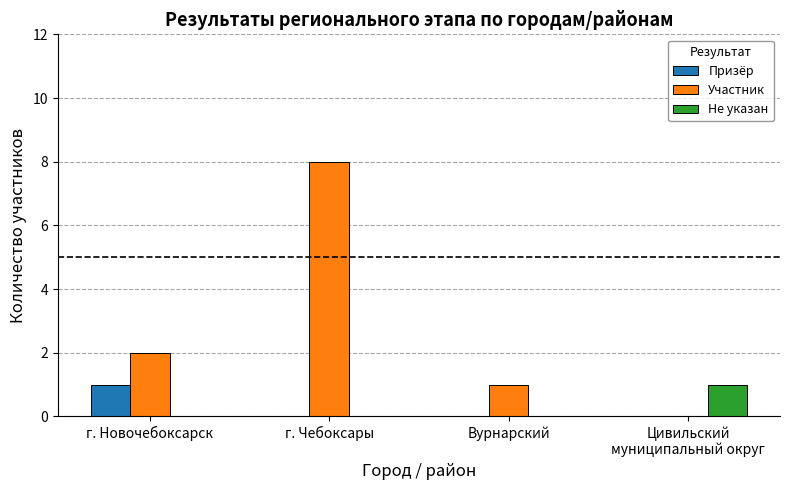

Is it true that Участник equals 2 at Вурнарский?

False